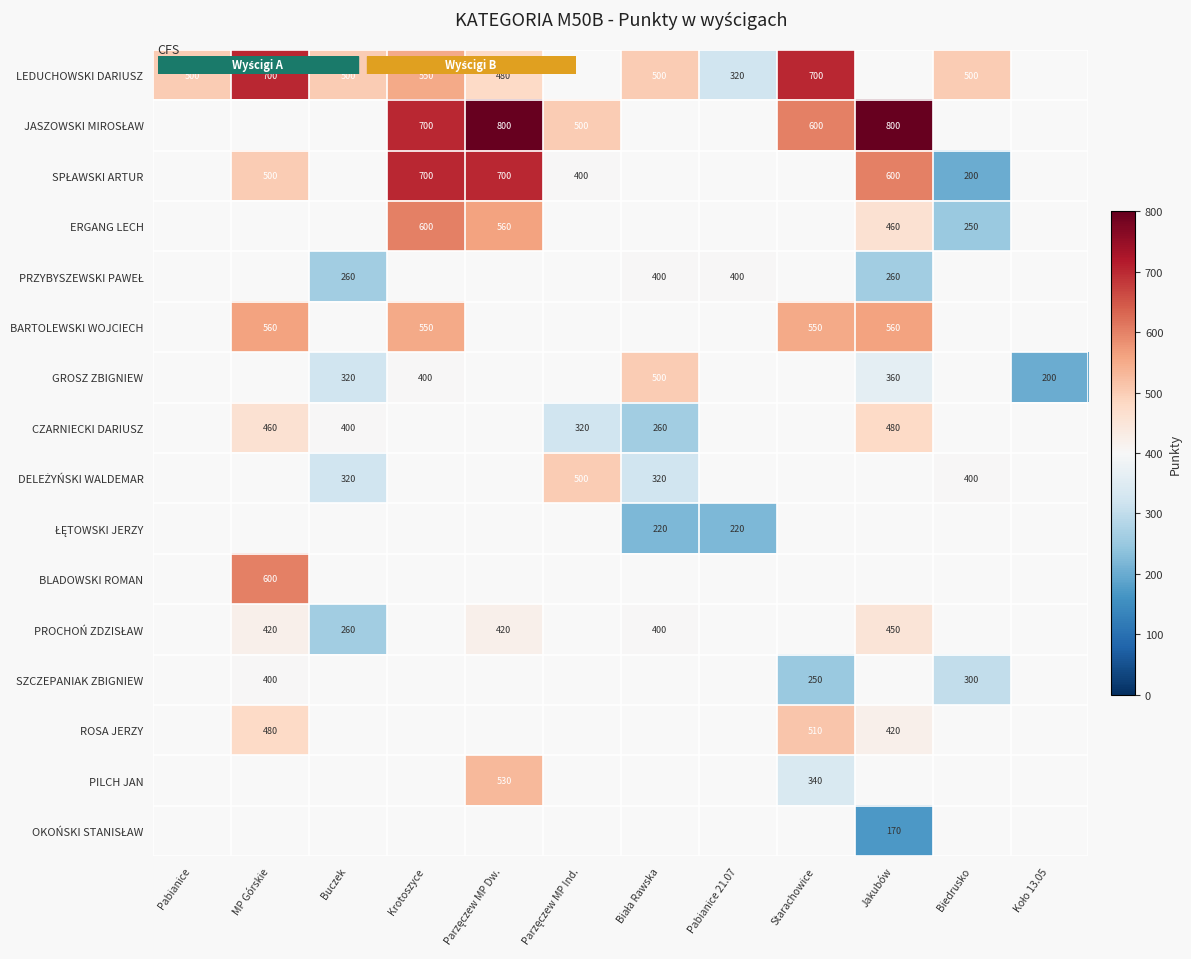

How many distinct data groups are displayed?

16